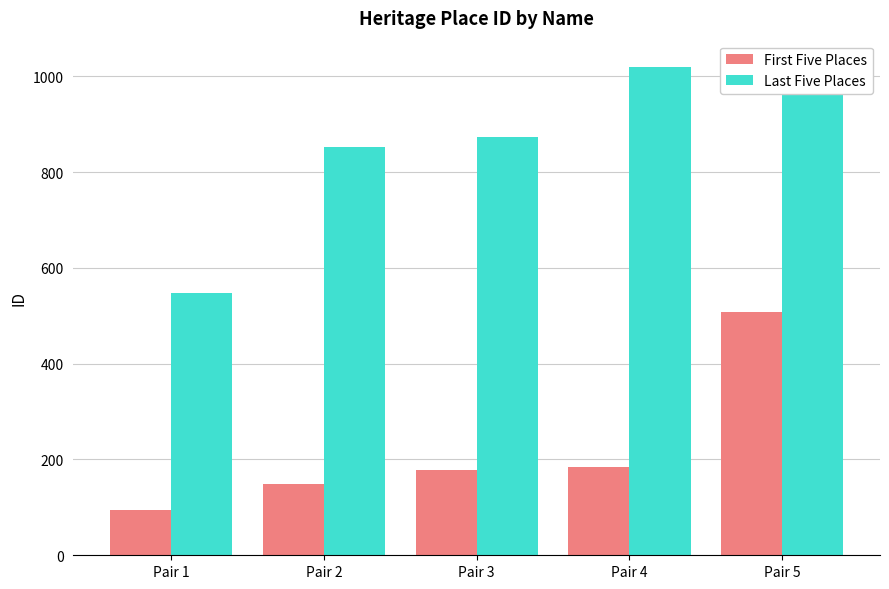

Rank the series by their maximum value, from lowest to highest.

First Five Places, Last Five Places